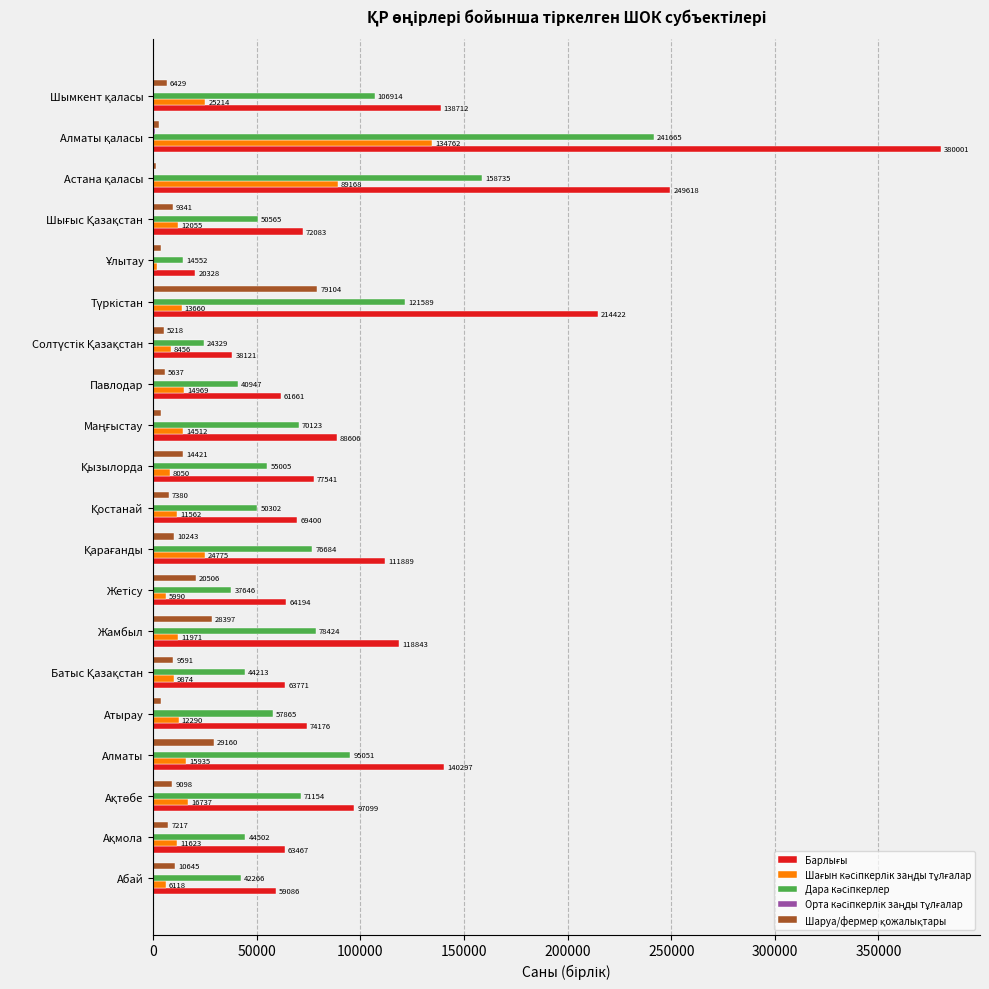

Which series has the widest spread of values?

Барлығы